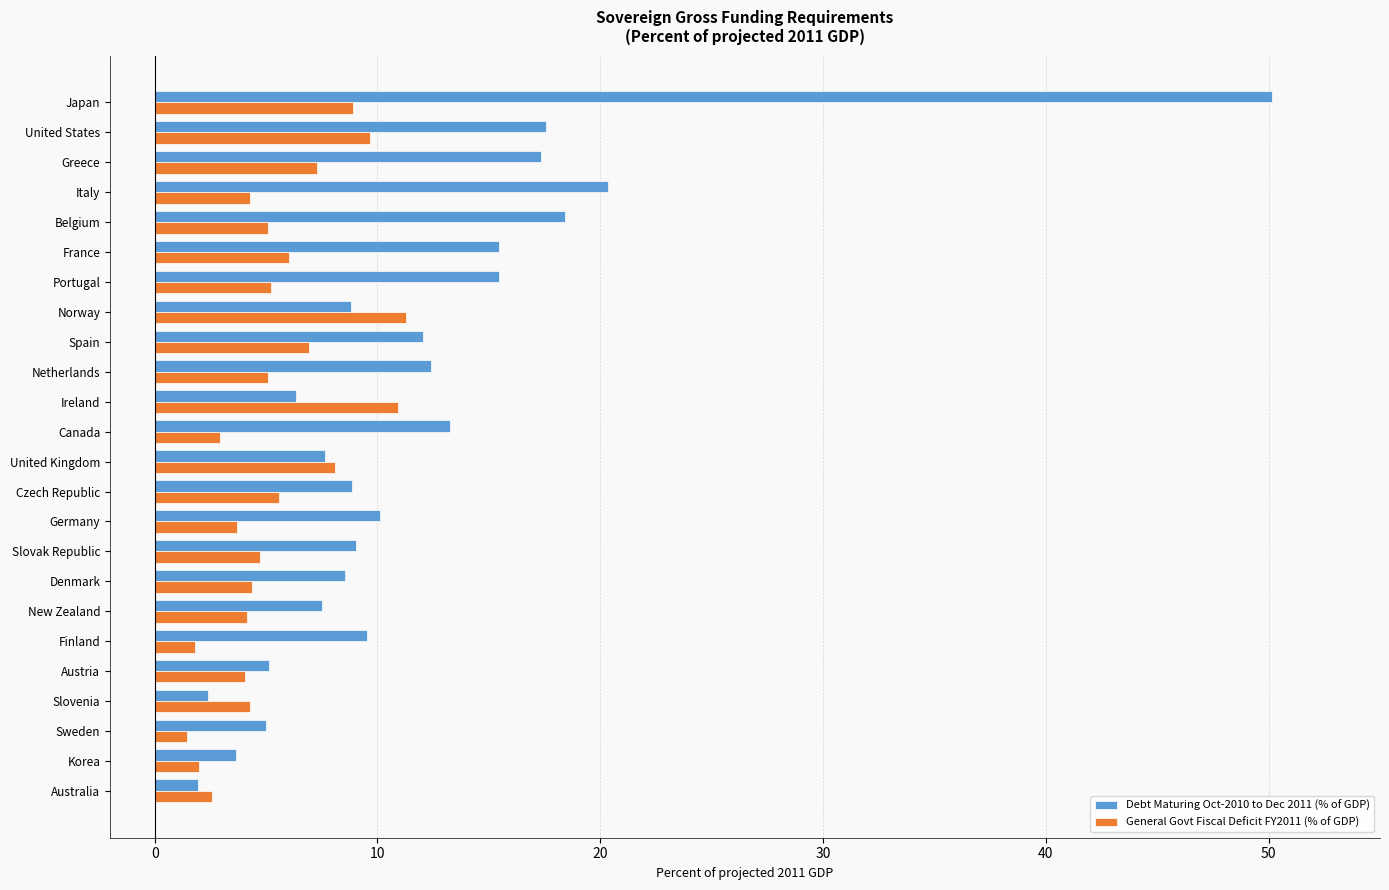

What is the difference between the highest and lowest values at Netherlands?

7.3